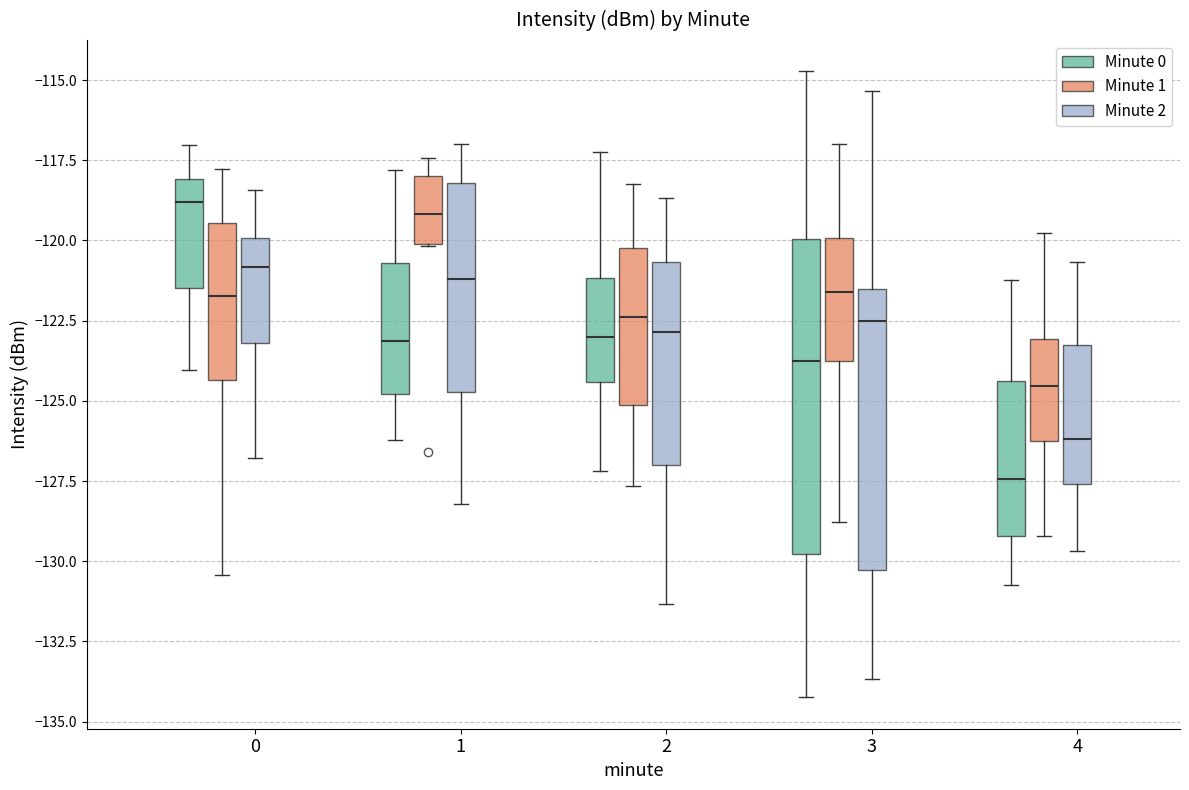

Comparing the boxes themselves (not the whiskers), which one is the tallest?

3 (Minute 0)